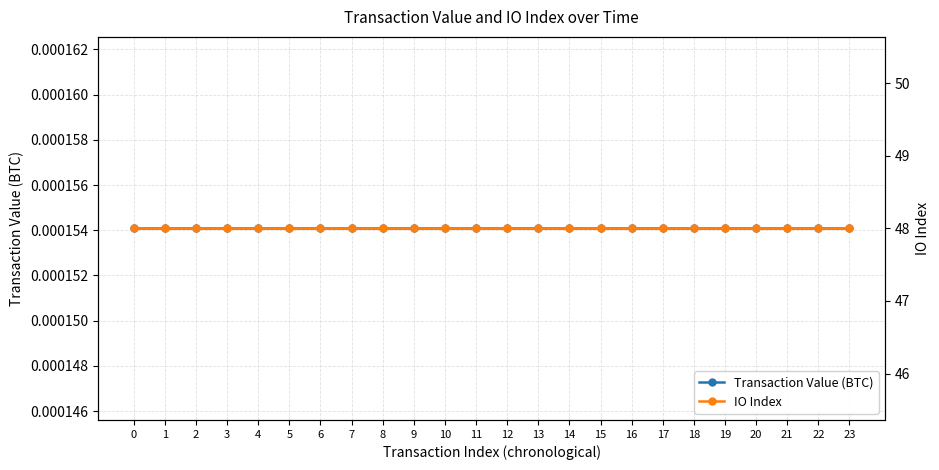

What is the difference between the highest and lowest values at 20?

48.0